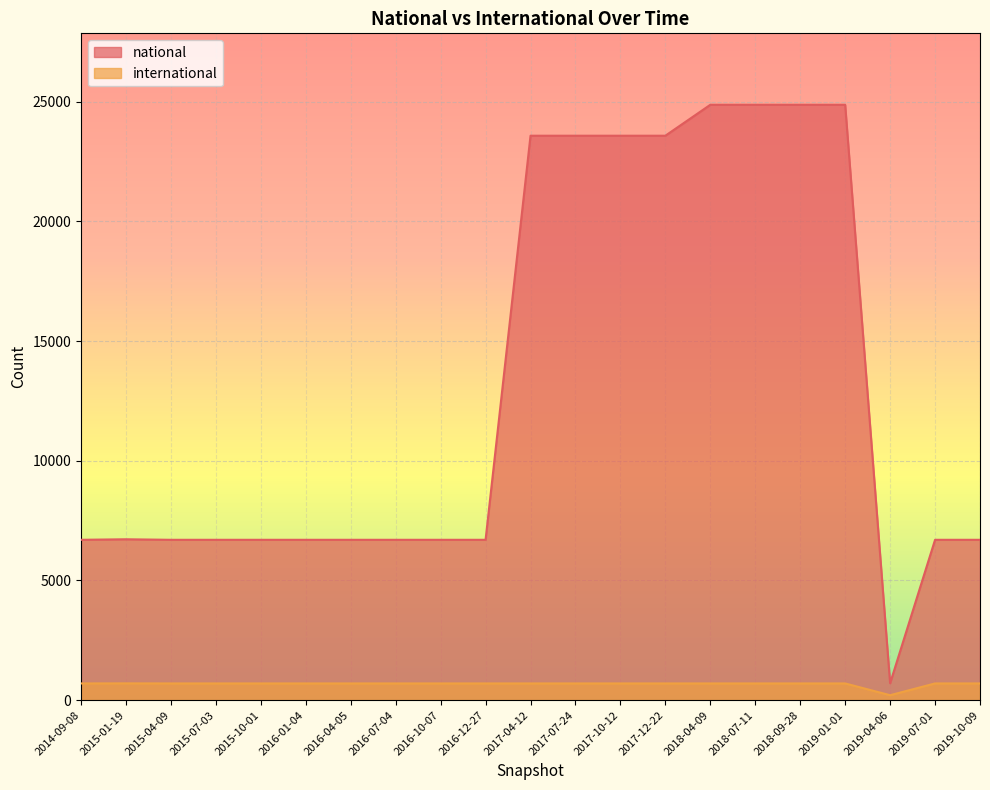

What are all the series names shown in the legend?

national, international